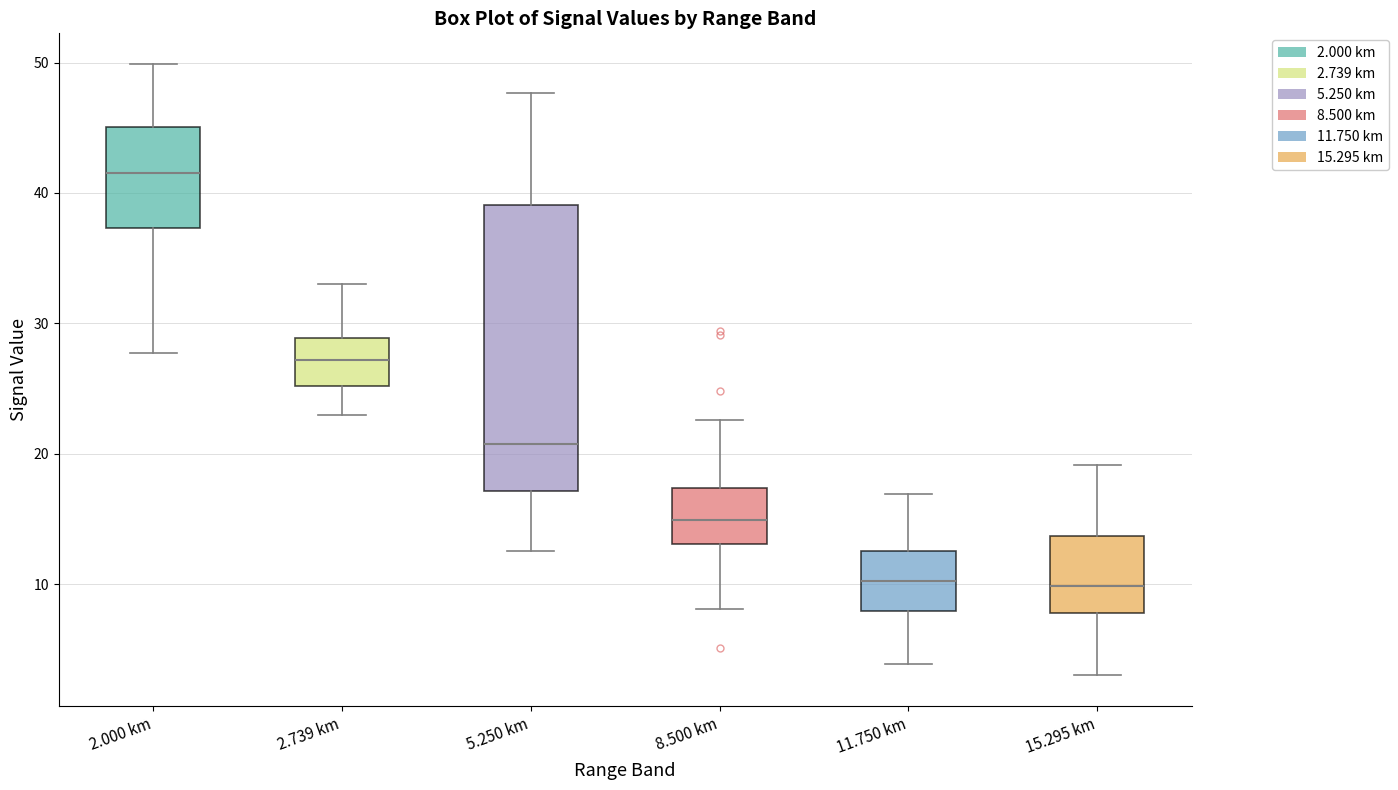

Comparing the boxes themselves (not the whiskers), which one is the tallest?

5.250 km